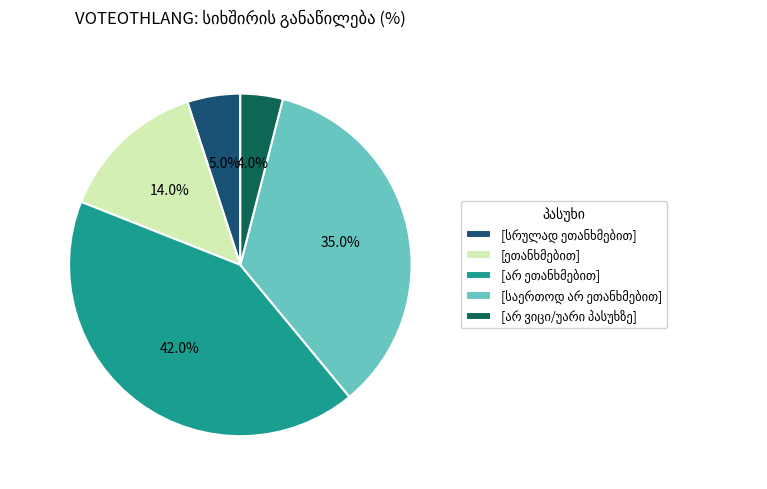

Is there a majority slice in this chart?

No